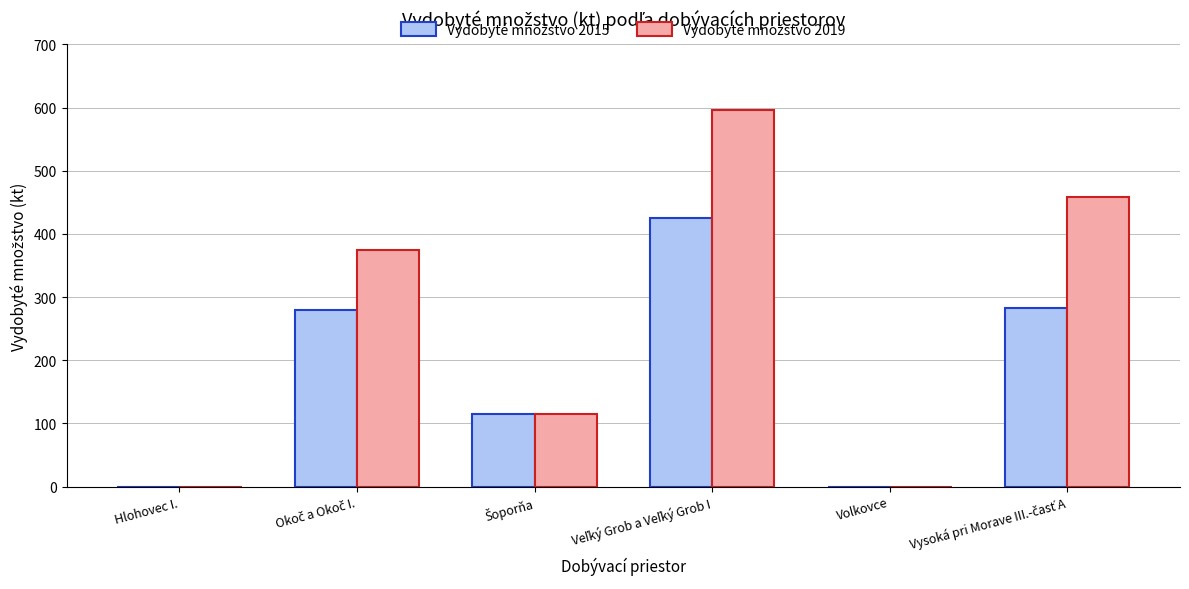

What is the greatest value displayed?

596.0